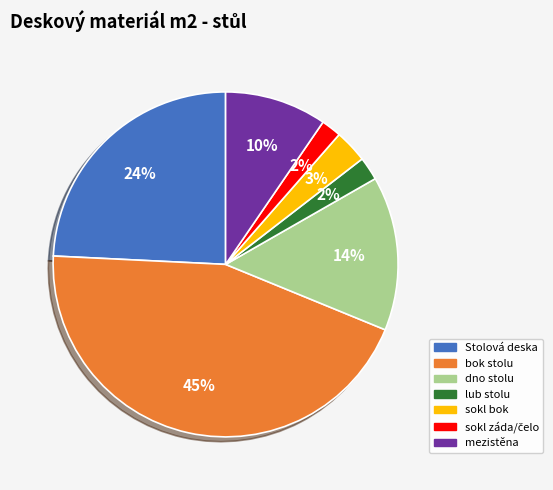

Combined, do sokl bok and lub stolu account for over 50%?

No